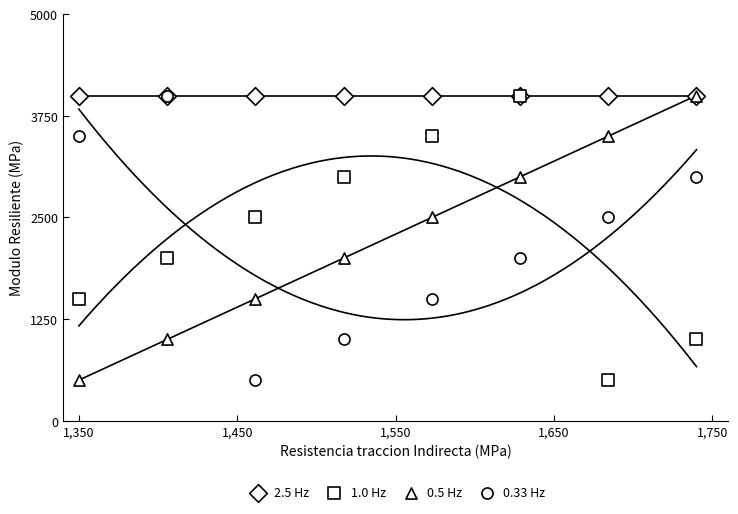

Which series reaches the maximum Y coordinate?

2.5 Hz